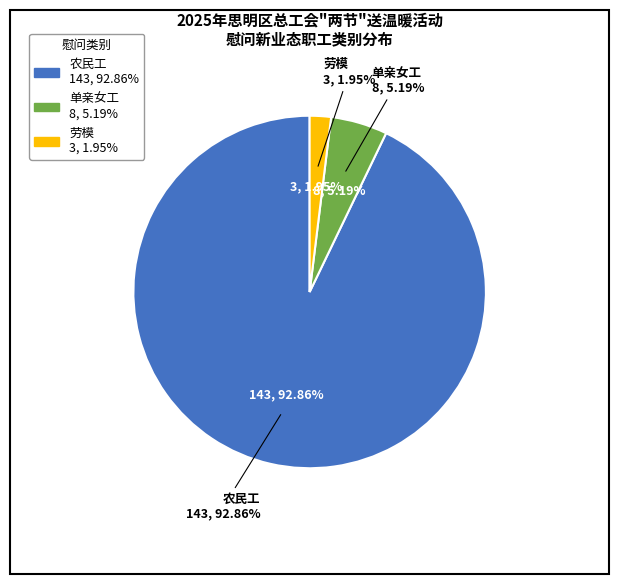

Which slice is the smallest?

劳模